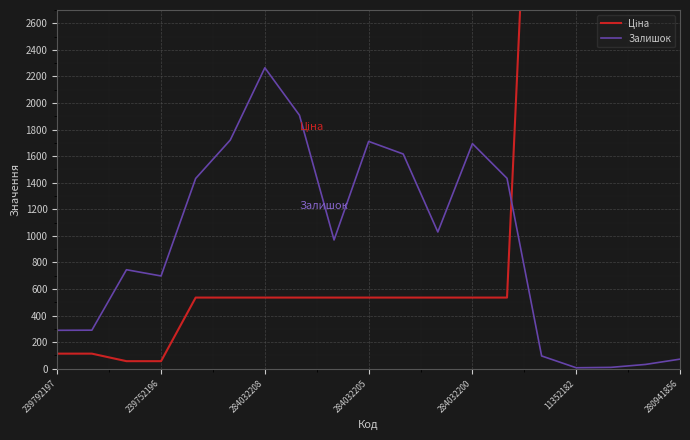

What is the label of the 12th point from the right?

7